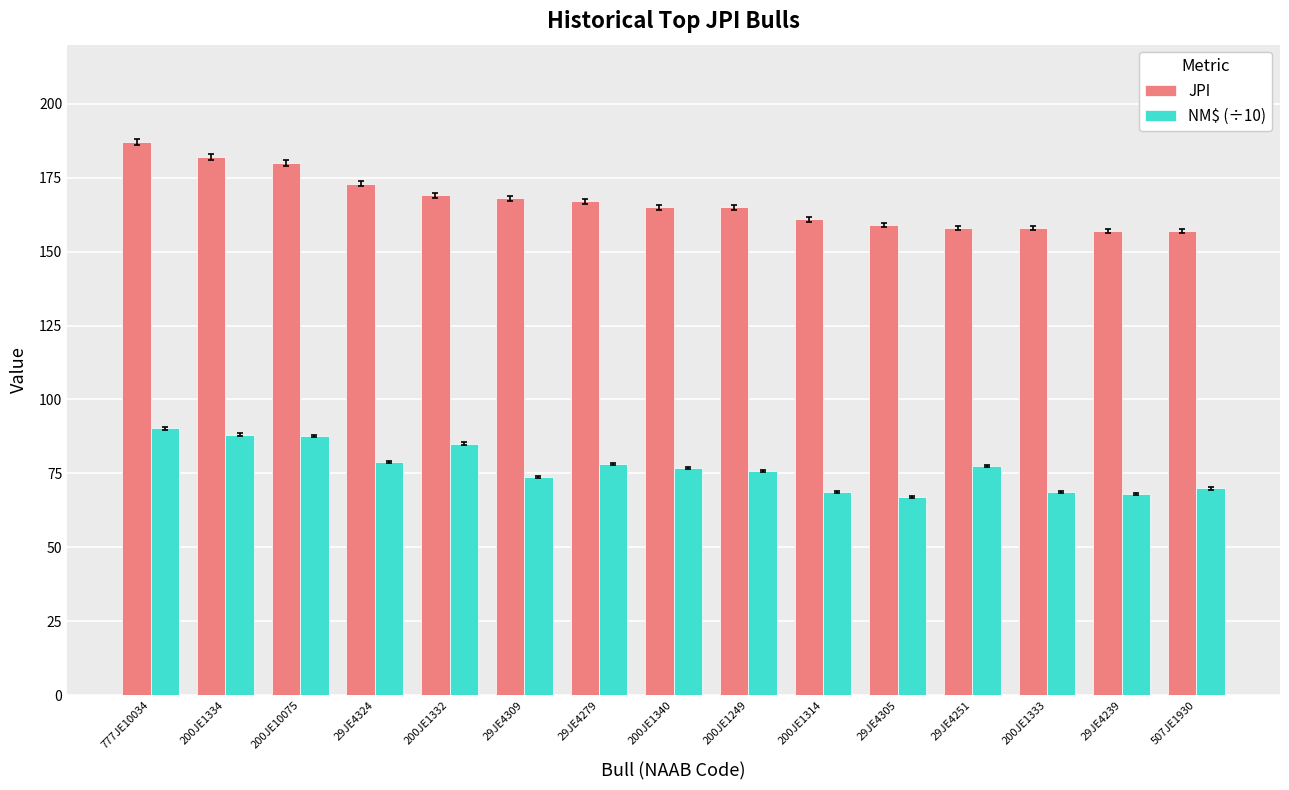

What are all the series names shown in the legend?

JPI, NM$ (÷10)